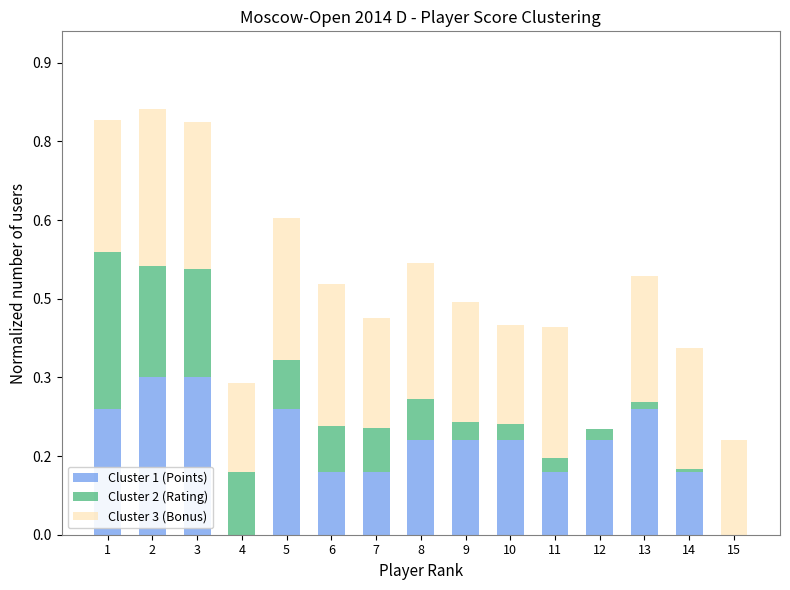

Which series has the largest total across all categories?

Cluster 3 (Bonus)